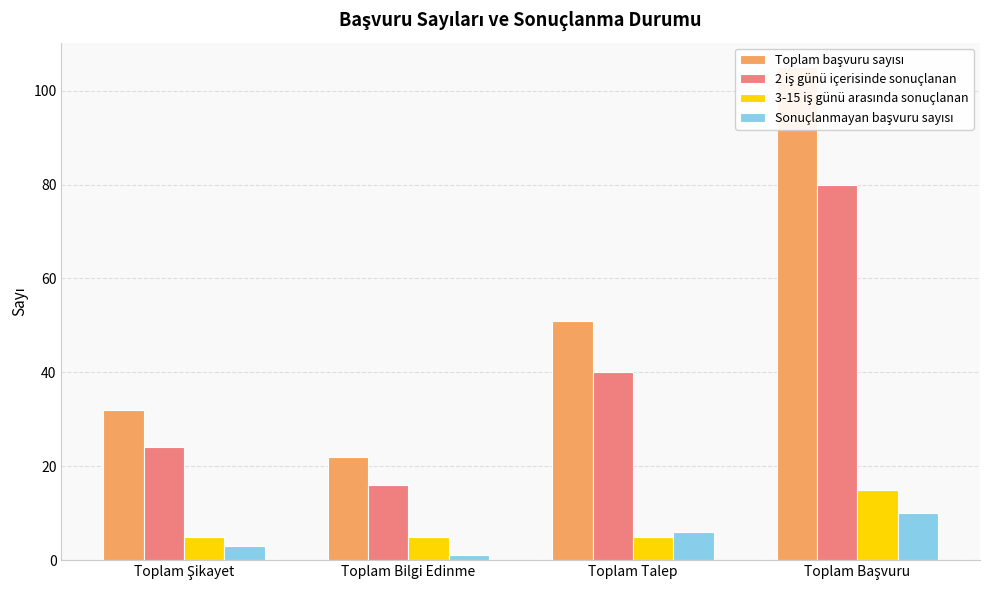

Reading left to right, what are all the values shown in this chart?

Toplam başvuru sayısı: Toplam Şikayet=32	Toplam Bilgi Edinme=22	Toplam Talep=51	Toplam Başvuru=105
2 iş günü içerisinde sonuçlanan: Toplam Şikayet=24	Toplam Bilgi Edinme=16	Toplam Talep=40	Toplam Başvuru=80
3-15 iş günü arasında sonuçlanan: Toplam Şikayet=5	Toplam Bilgi Edinme=5	Toplam Talep=5	Toplam Başvuru=15
Sonuçlanmayan başvuru sayısı: Toplam Şikayet=3	Toplam Bilgi Edinme=1	Toplam Talep=6	Toplam Başvuru=10